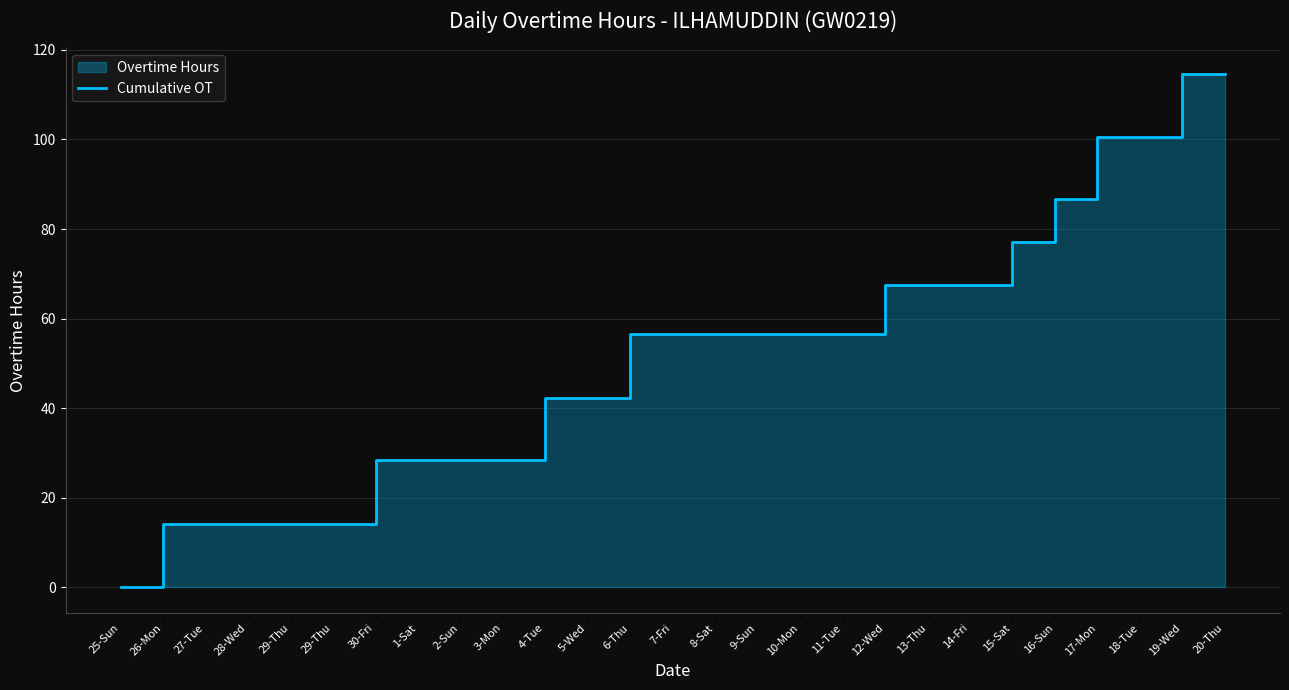

How many lines are shown in the chart?

1